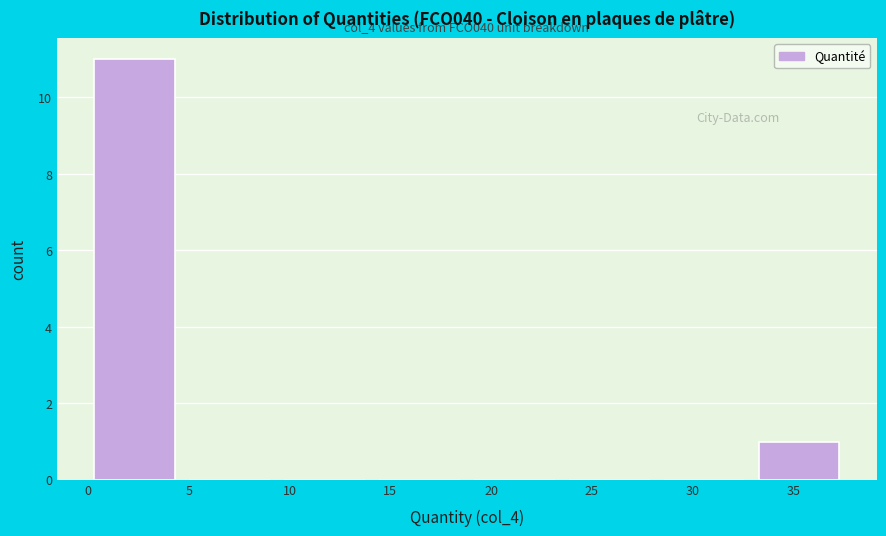

Over which range of the x-axis is the bar tallest?

0.5 to 5.0